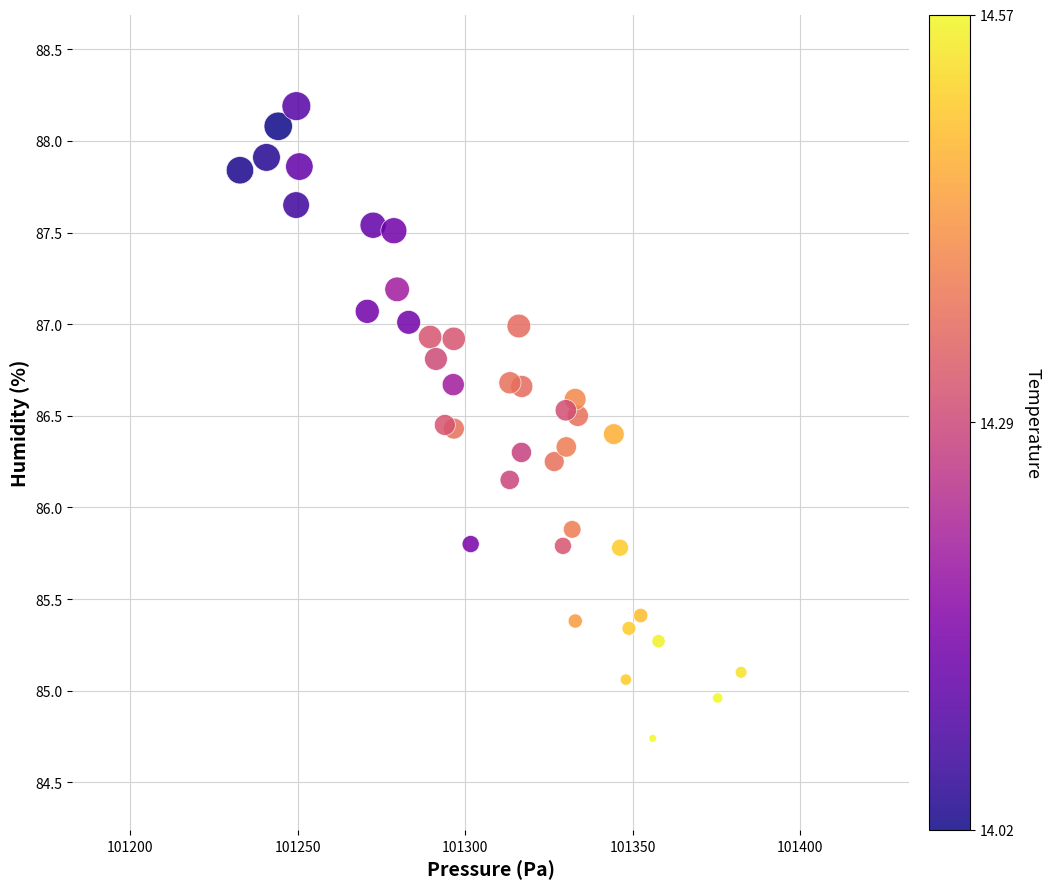

How many points are shown in the scatter plot?

40